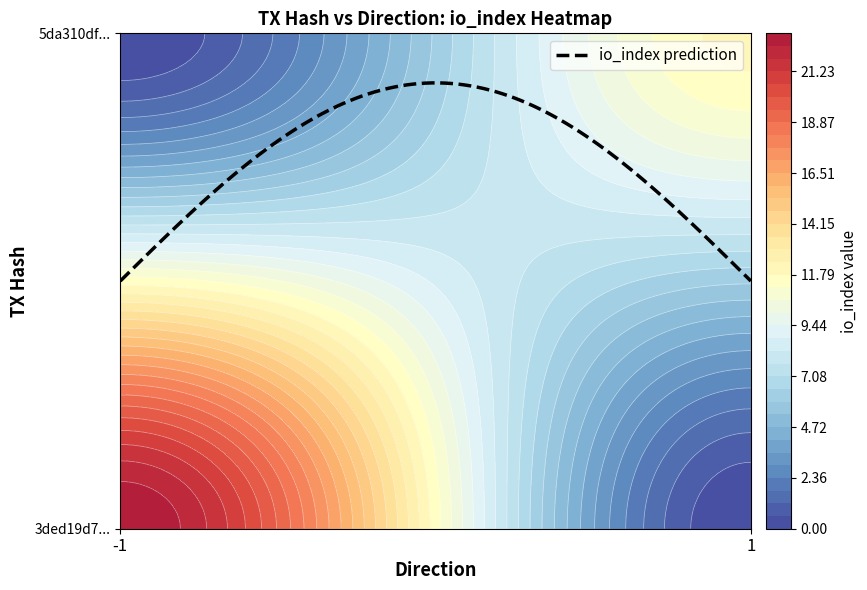

What is the highest value of the 5da310dfdcbadb28677c9676597893b5c0dcb97 series?

12